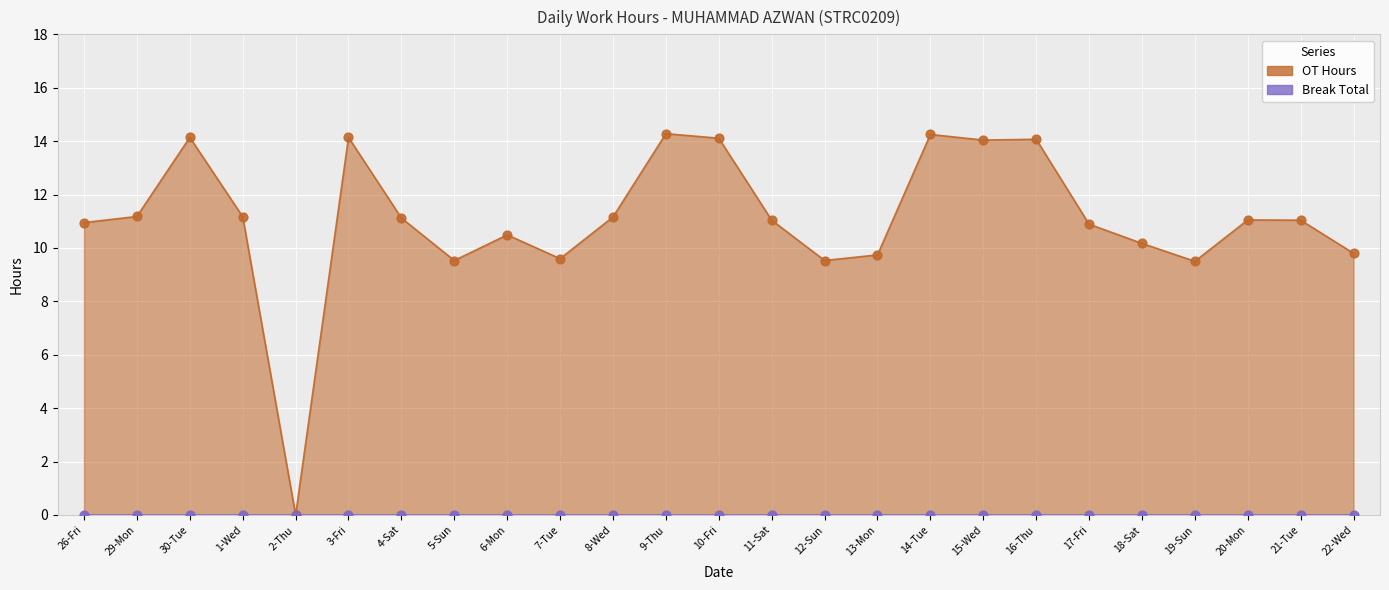

Which has a higher value, 13-Mon or 17-Fri?

17-Fri